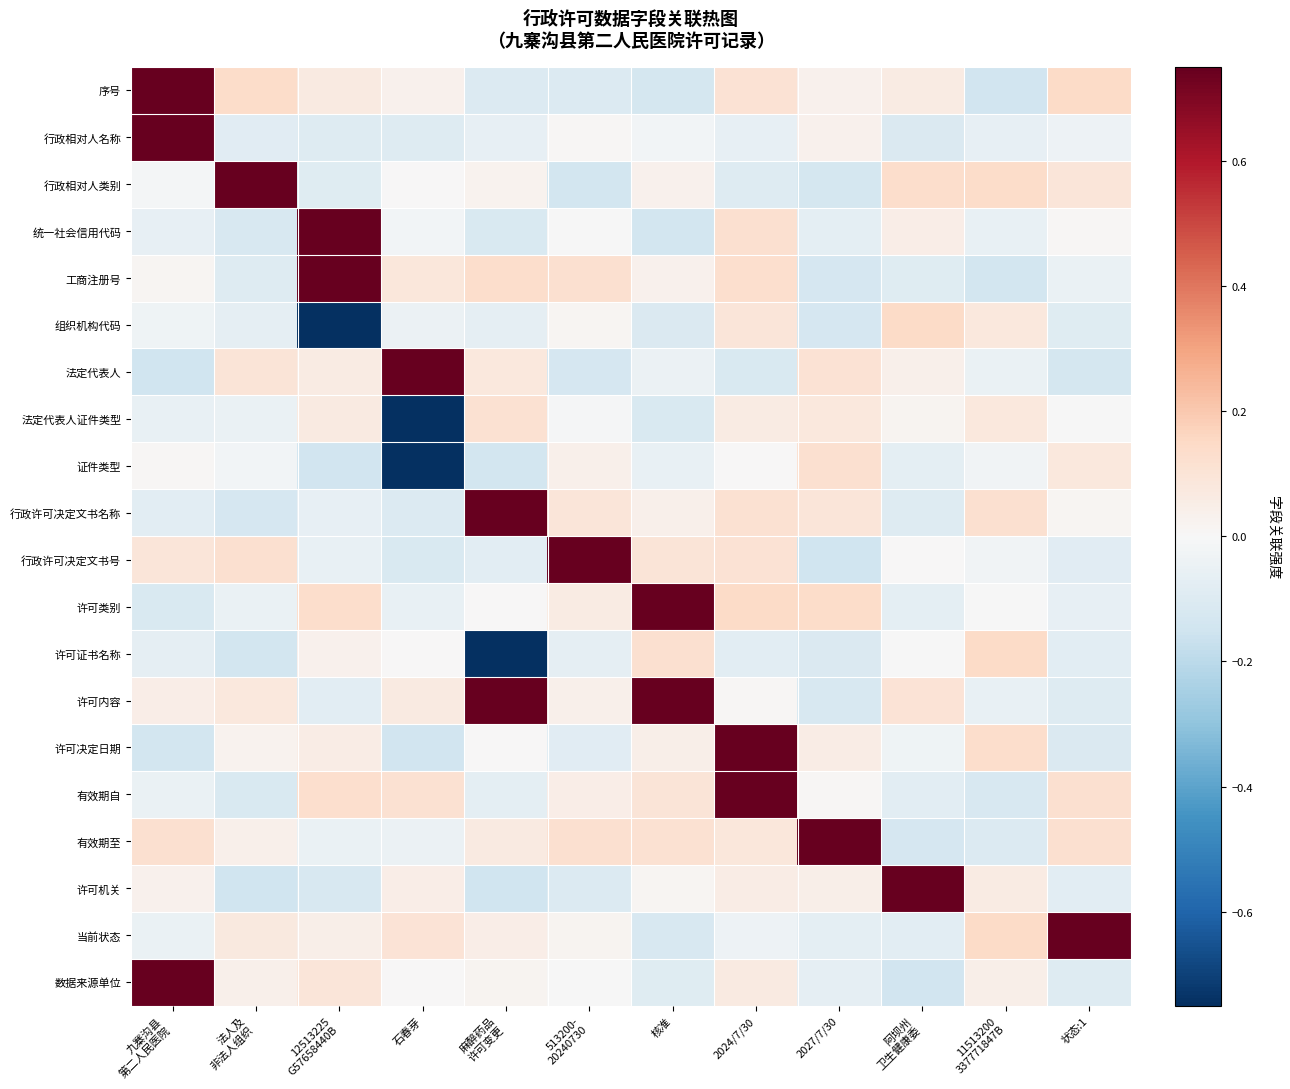

At 513200- 20240730, list the series in order from largest to smallest.

行政许可决定文书号, 有效期至, 工商注册号, 行政许可决定文书名称, 许可类别, 有效期自, 证件类型, 许可内容, 当前状态, 组织机构代码, 行政相对人名称, 统一社会信用代码, 数据来源单位, 法定代表人证件类型, 许可证书名称, 许可决定日期, 许可机关, 序号, 法定代表人, 行政相对人类别